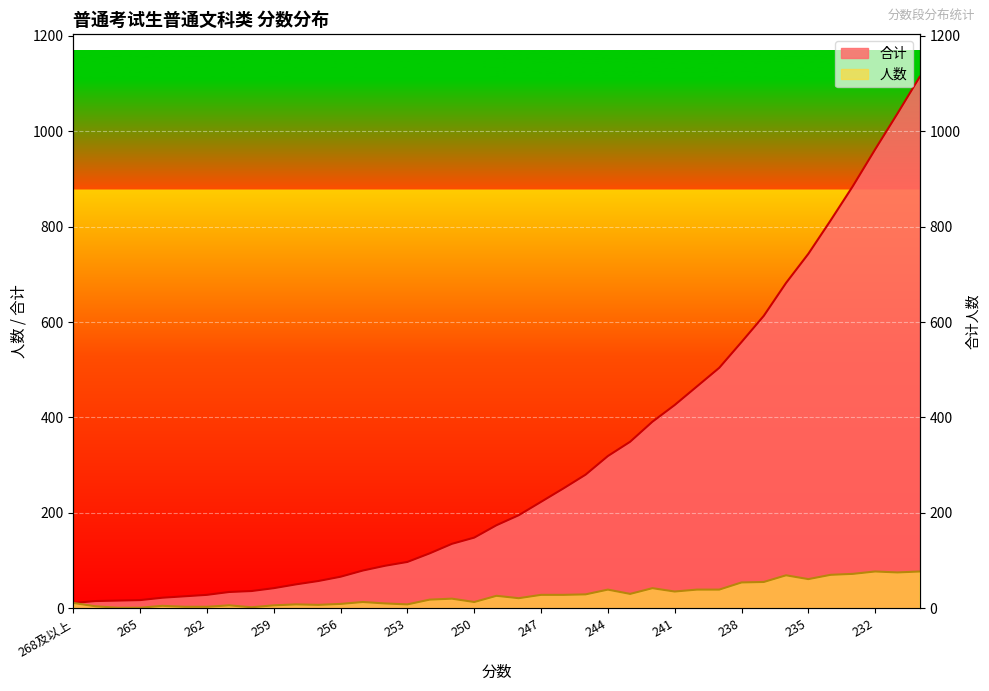

What is the spread (max minus min) of values at 261?

28